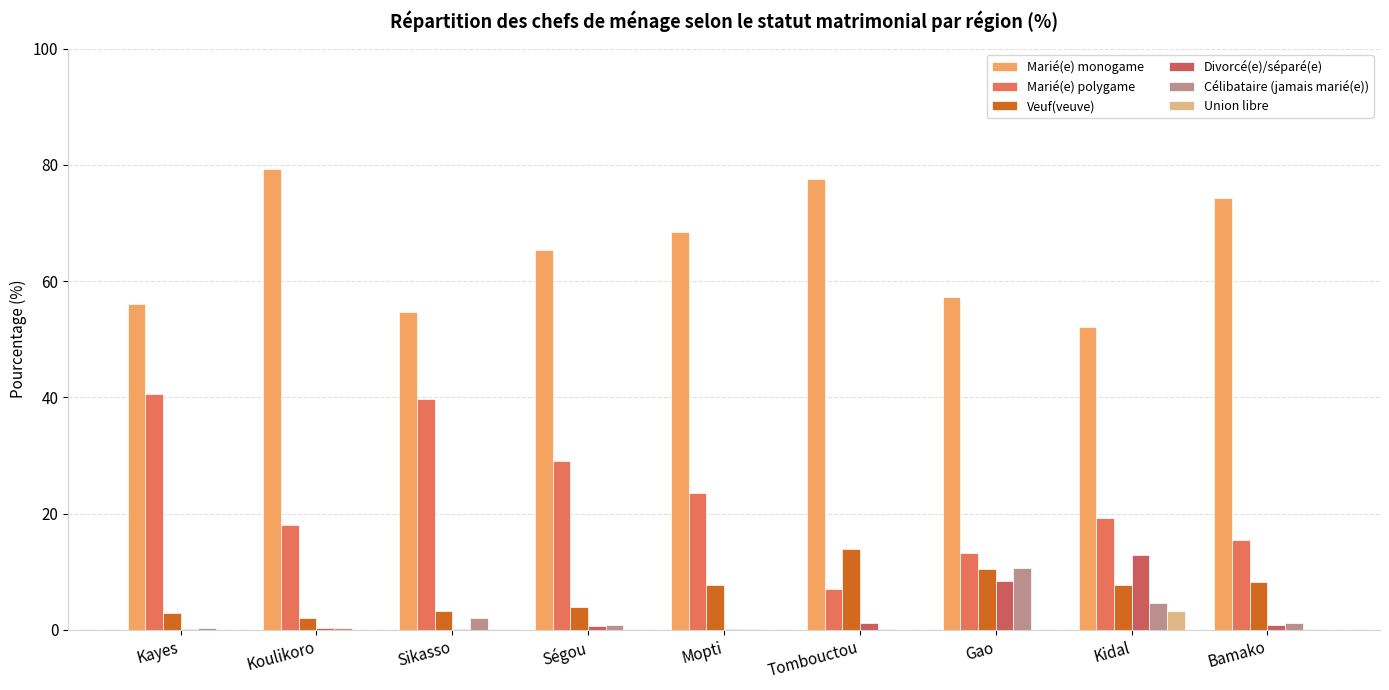

The value of Divorcé(e)/séparé(e) at Kidal is 12.9. True or false?

True